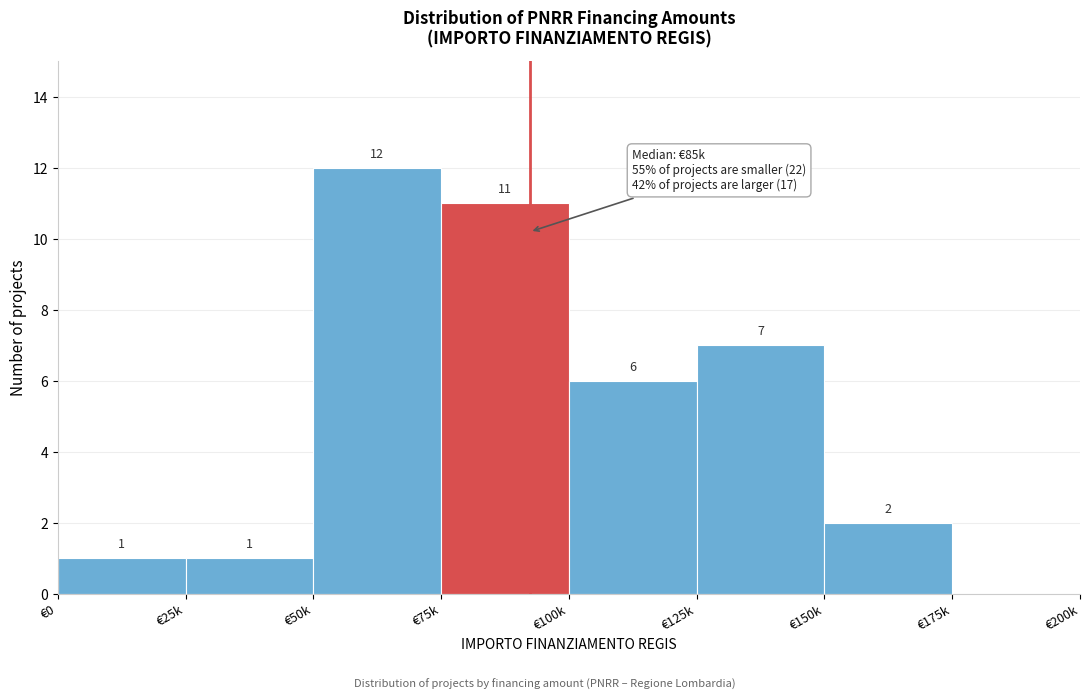

Reading left to right, extract all data points from this chart.

€0=1	€25k=1	€50k=12	€75k=11	€100k=6	€125k=7	€150k=2	€175k=0